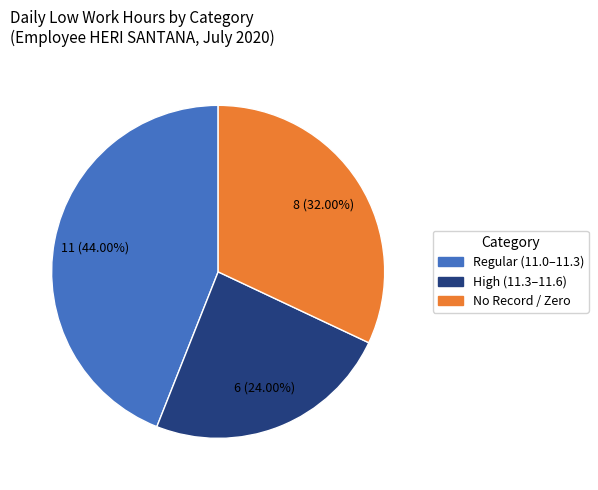

Does any single category account for the majority?

No